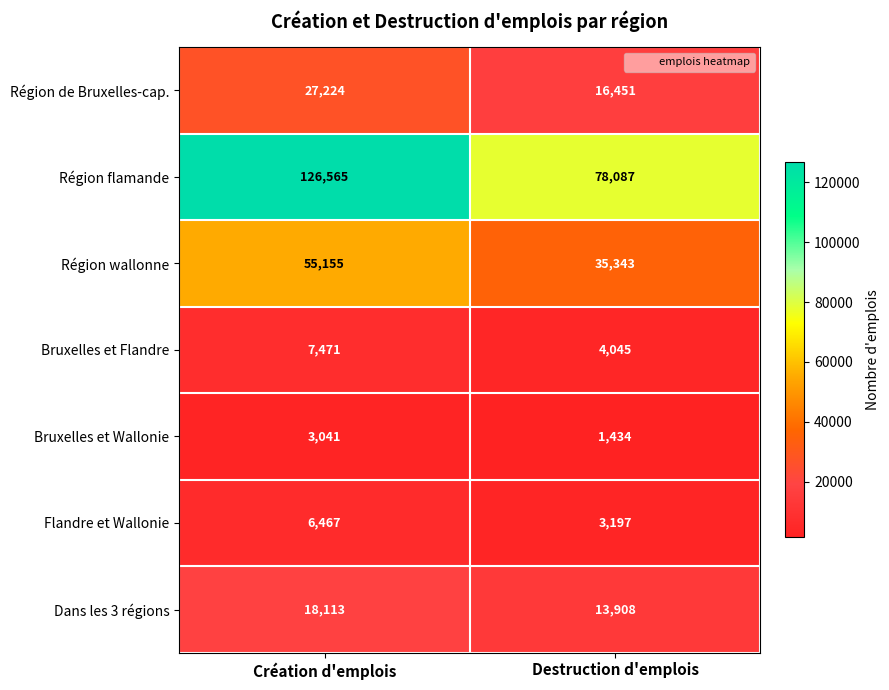

Reading left to right, transcribe all the data shown in this chart.

Région de Bruxelles-cap.: 27224	16451
Région flamande: 126565	78087
Région wallonne: 55155	35343
Bruxelles et Flandre: 7471	4045
Bruxelles et Wallonie: 3041	1434
Flandre et Wallonie: 6467	3197
Dans les 3 régions: 18113	13908